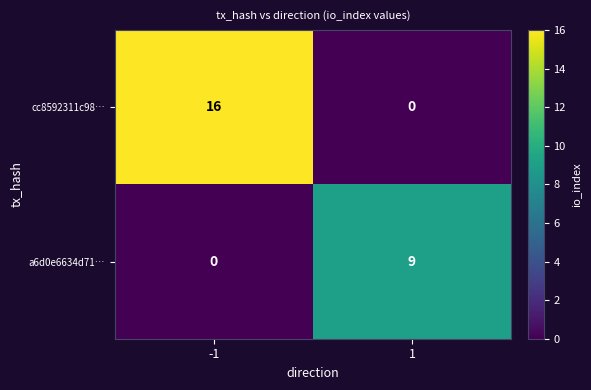

List the series in order of their overall mean, lowest first.

a6d0e6634d71…, cc8592311c98…